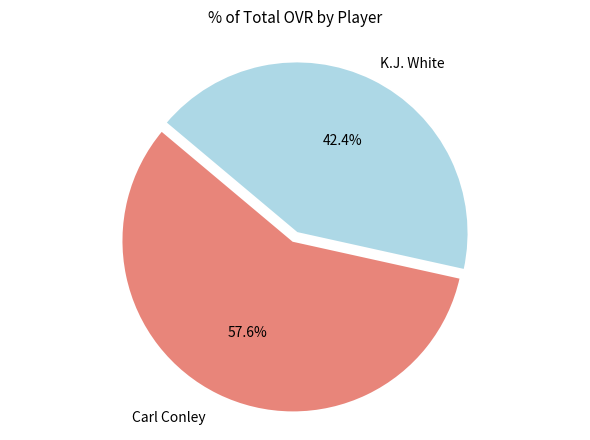

To the nearest percent, what portion does Carl Conley represent?

58%